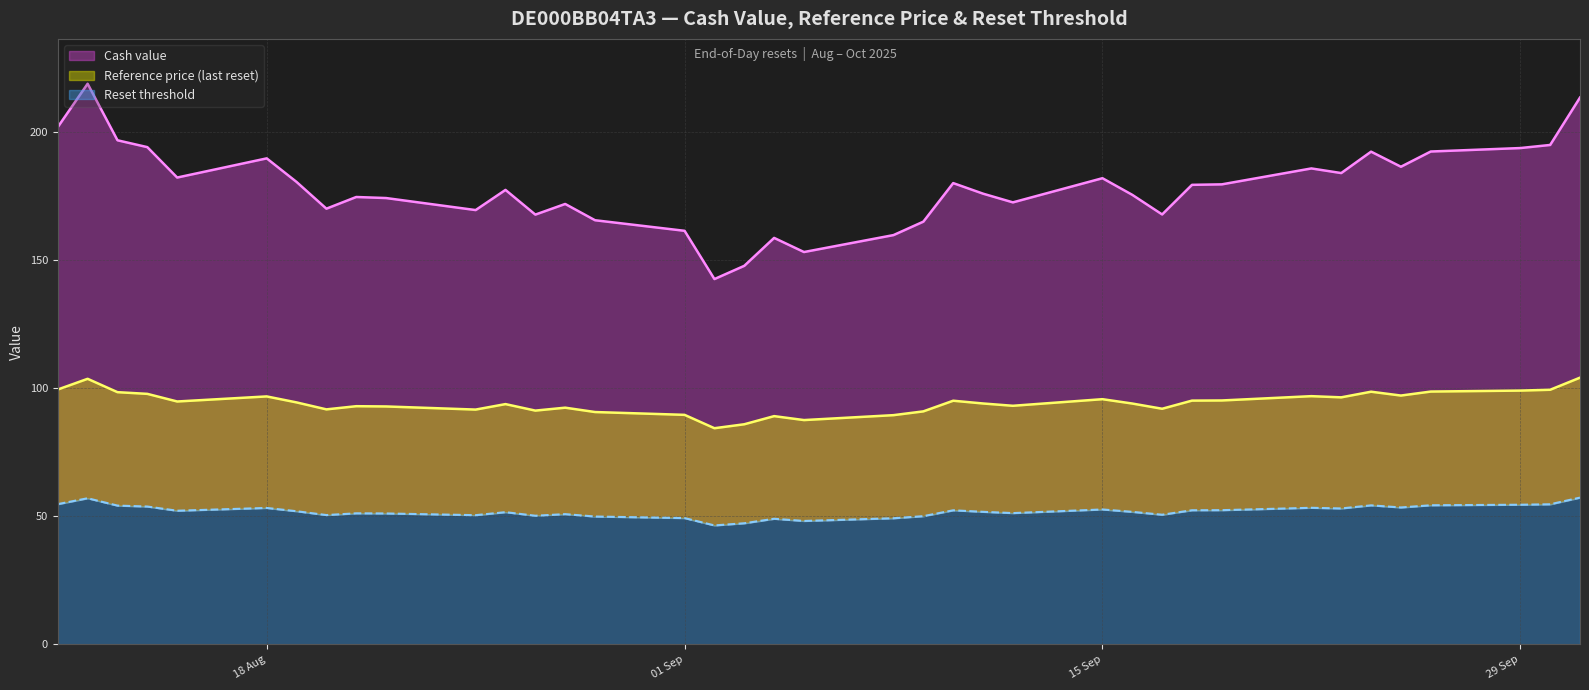

Reading left to right, transcribe all the data shown in this chart.

Cash value: 2025-10-01=213.6	2025-09-30=195.1	2025-09-29=193.8	2025-09-26=192.5	2025-09-25=186.6	2025-09-24=192.4	2025-09-23=184.1	2025-09-22=185.9	2025-09-19=179.7	2025-09-18=179.5	2025-09-17=167.9	2025-09-16=175.6	2025-09-15=182.1	2025-09-12=172.6	2025-09-11=176.0	2025-09-10=180.2	2025-09-09=165.1	2025-09-08=159.8	2025-09-05=153.2	2025-09-04=158.8	2025-09-03=147.8	2025-09-02=142.7	2025-09-01=161.5	2025-08-29=165.7	2025-08-28=172.0	2025-08-27=167.8	2025-08-26=177.5	2025-08-25=169.6	2025-08-22=174.3	2025-08-21=174.7	2025-08-20=170.2	2025-08-19=180.6	2025-08-18=189.8	2025-08-15=182.3	2025-08-14=194.2	2025-08-13=196.9	2025-08-12=219.0	2025-08-11=202.1
Reference price (last reset): 2025-10-01=104.2	2025-09-30=99.4	2025-09-29=99.1	2025-09-26=98.7	2025-09-25=97.2	2025-09-24=98.7	2025-09-23=96.5	2025-09-22=96.9	2025-09-19=95.2	2025-09-18=95.2	2025-09-17=92.0	2025-09-16=94.0	2025-09-15=95.7	2025-09-12=93.2	2025-09-11=94.1	2025-09-10=95.1	2025-09-09=91.0	2025-09-08=89.5	2025-09-05=87.6	2025-09-04=89.1	2025-09-03=85.9	2025-09-02=84.4	2025-09-01=89.6	2025-08-29=90.7	2025-08-28=92.4	2025-08-27=91.3	2025-08-26=93.8	2025-08-25=91.7	2025-08-22=92.9	2025-08-21=93.0	2025-08-20=91.8	2025-08-19=94.5	2025-08-18=96.8	2025-08-15=94.8	2025-08-14=97.8	2025-08-13=98.5	2025-08-12=103.7	2025-08-11=99.5
Reset threshold: 2025-10-01=57.3	2025-09-30=54.7	2025-09-29=54.5	2025-09-26=54.3	2025-09-25=53.4	2025-09-24=54.3	2025-09-23=53.1	2025-09-22=53.3	2025-09-19=52.4	2025-09-18=52.3	2025-09-17=50.6	2025-09-16=51.7	2025-09-15=52.7	2025-09-12=51.2	2025-09-11=51.7	2025-09-10=52.3	2025-09-09=50.0	2025-09-08=49.2	2025-09-05=48.2	2025-09-04=49.0	2025-09-03=47.3	2025-09-02=46.4	2025-09-01=49.3	2025-08-29=49.9	2025-08-28=50.8	2025-08-27=50.2	2025-08-26=51.6	2025-08-25=50.4	2025-08-22=51.1	2025-08-21=51.1	2025-08-20=50.5	2025-08-19=52.0	2025-08-18=53.3	2025-08-15=52.2	2025-08-14=53.8	2025-08-13=54.2	2025-08-12=57.0	2025-08-11=54.7